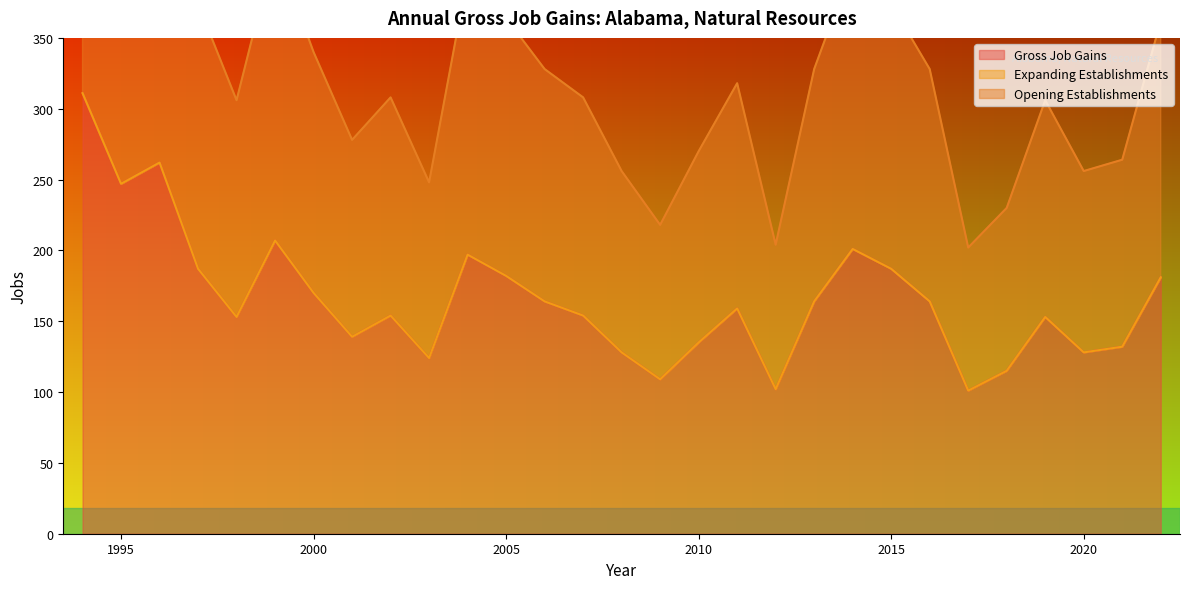

True or false: Gross Job Gains has more than 2 points higher than both neighbors.

True